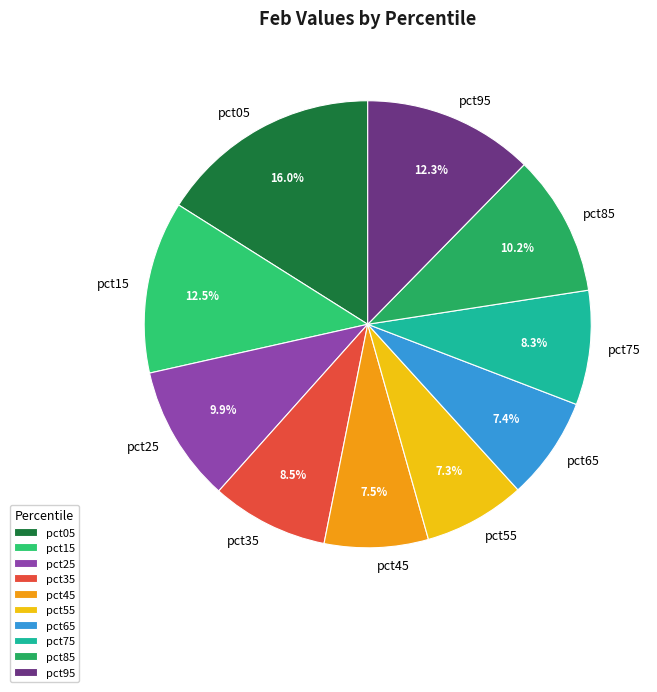

Is it true that pct85 is 1% of the pie?

False